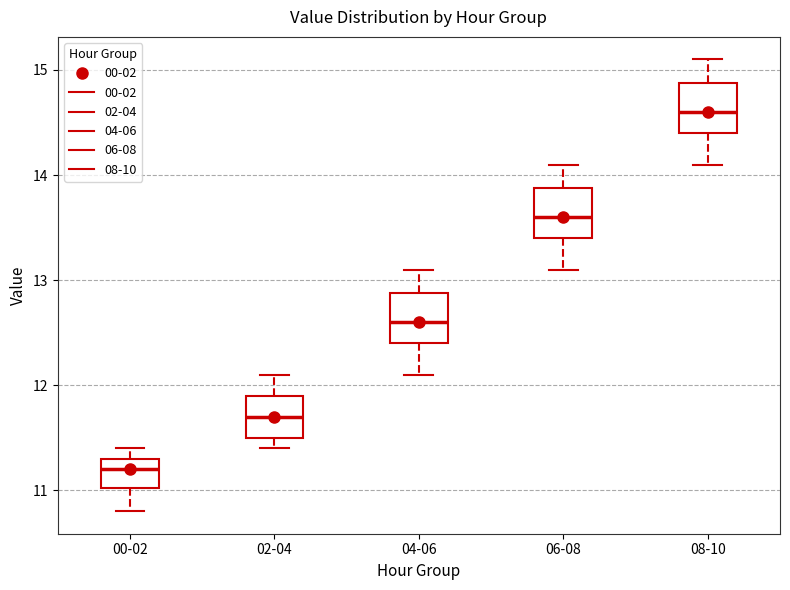

Reading left to right, read every box against the y-axis: the position of its median line, the range the box covers, and the ends of its whiskers. The values are not printed on the chart, so give them approximately, as read against the axis.

00-02: median 11.2, box 11.0 to 11.3, whiskers 10.8 to 11.4
02-04: median 11.7, box 11.5 to 11.9, whiskers 11.4 to 12.1
04-06: median 12.6, box 12.4 to 12.9, whiskers 12.1 to 13.1
06-08: median 13.6, box 13.4 to 13.9, whiskers 13.1 to 14.1
08-10: median 14.6, box 14.4 to 14.9, whiskers 14.1 to 15.1